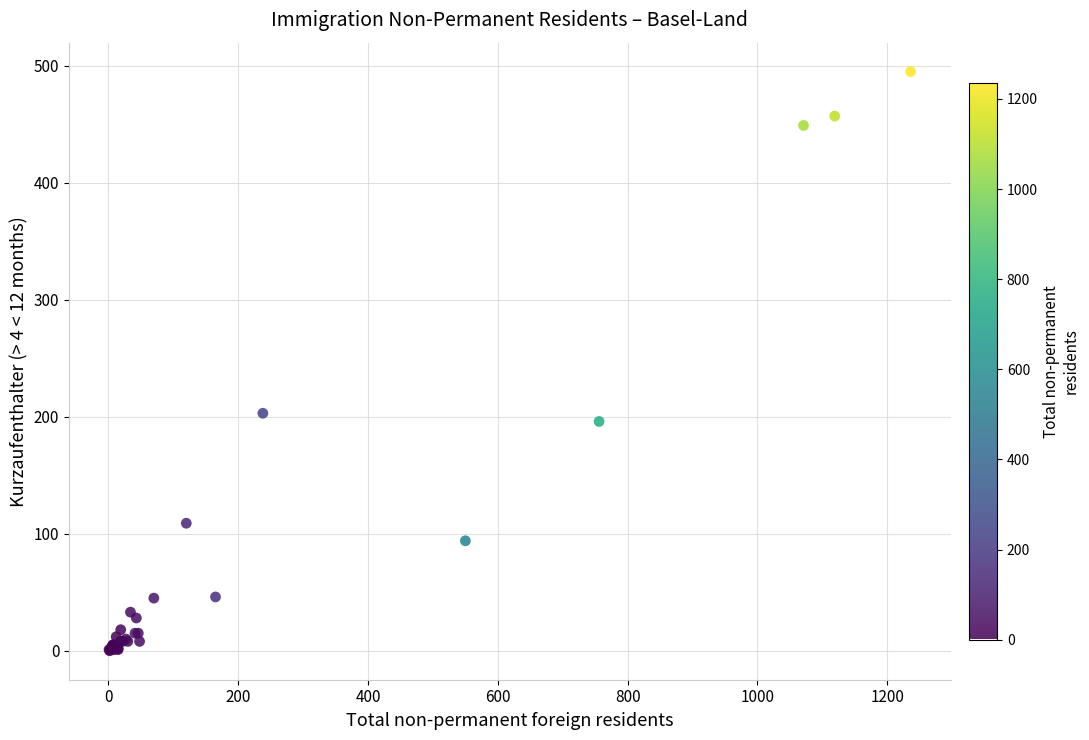

What Y value in the scatter plot is closest to 247?

203